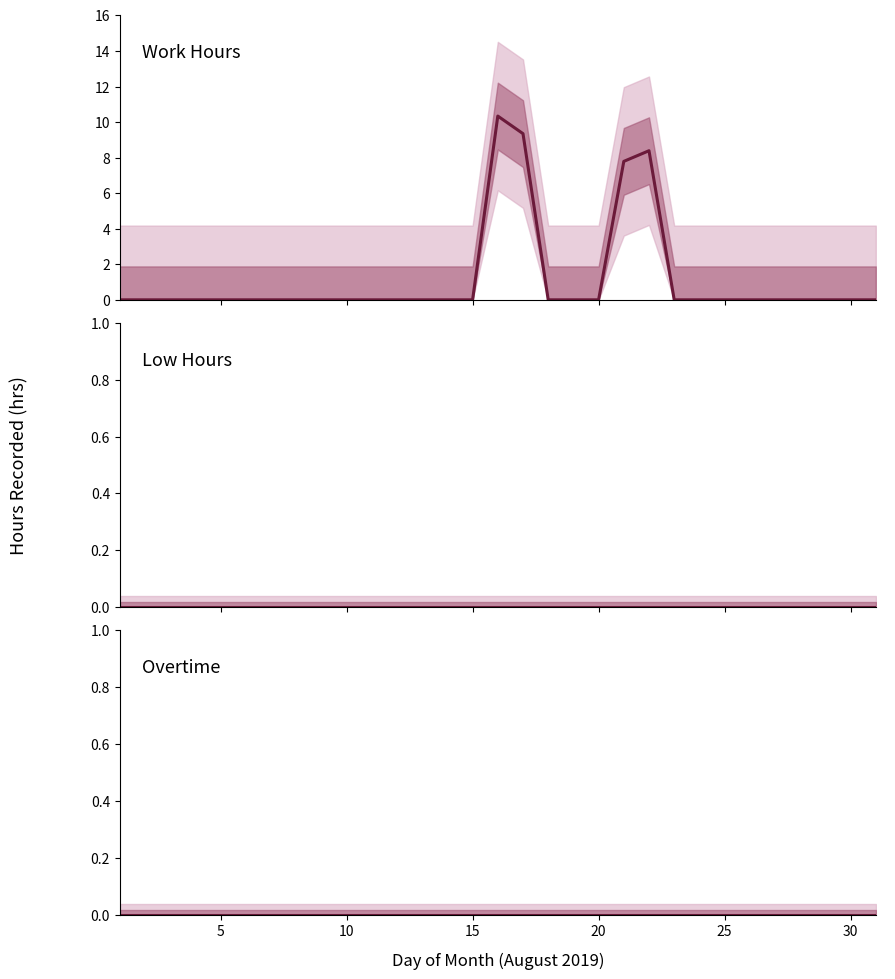

True or false: Work Hours and Low Hours intersect in this chart.

False